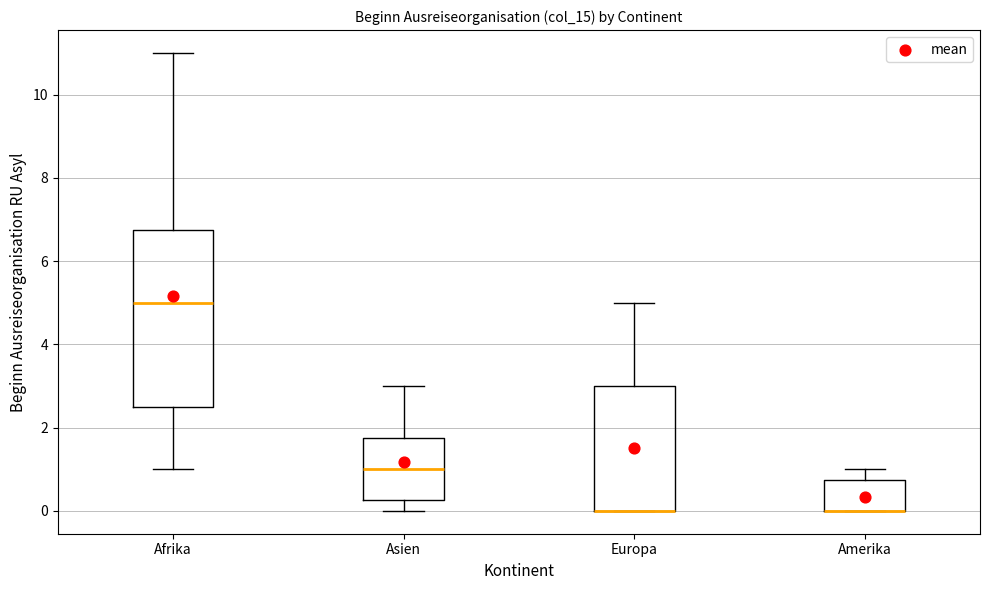

Reading left to right, transcribe this box plot: for each box, give where its median line is, the range the box spans, and where its two whiskers end, as read against the y-axis. The values are not printed on the chart, so give them approximately, as read against the axis.

Afrika: median 5.0, box 2.6 to 6.8, whiskers 1.0 to 11.0
Asien: median 1.0, box 0.2 to 1.8, whiskers 0.0 to 3.0
Europa: median 0.0 (drawn on the box's lower edge), box 0.0 to 3.0, whiskers 0.0 to 5.0
Amerika: median 0.0 (drawn on the box's lower edge), box 0.0 to 0.8, whiskers 0.0 to 1.0